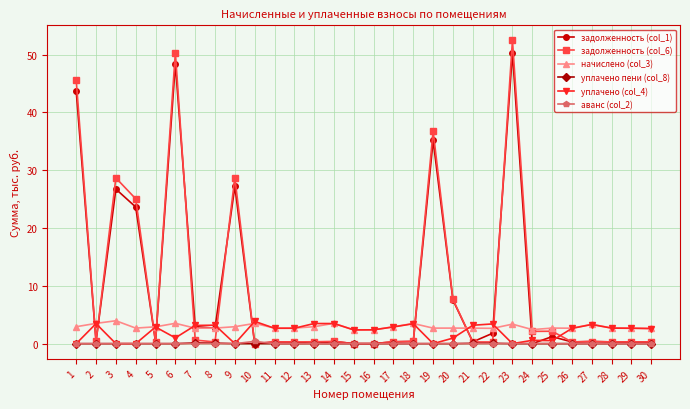

Count the number of data series in this chart.

6